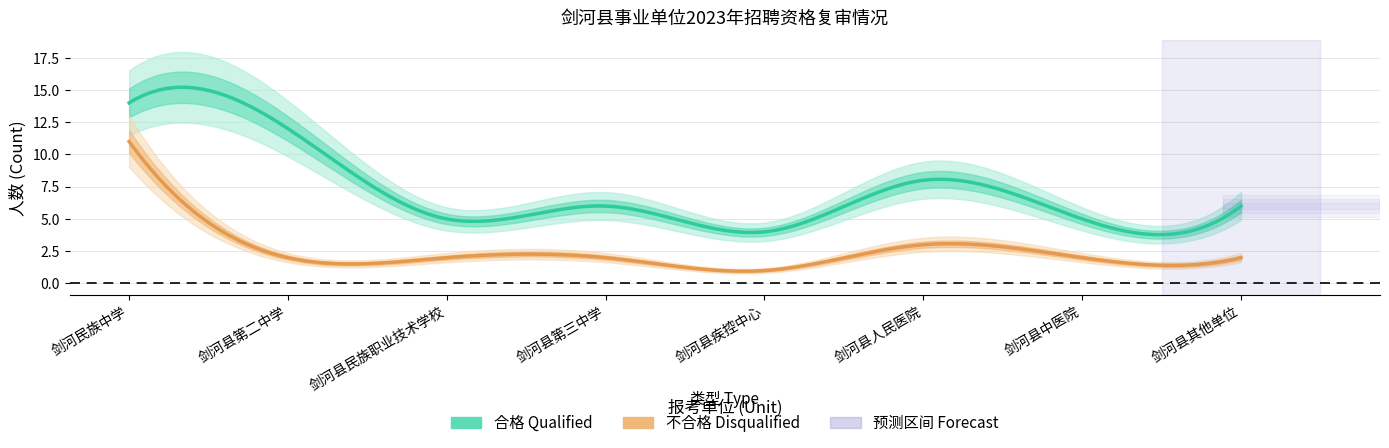

What position from the left is 7?

8